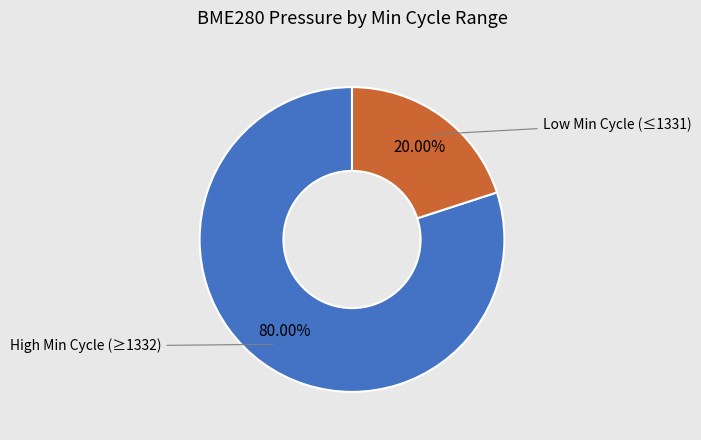

Does any single category account for the majority?

Yes